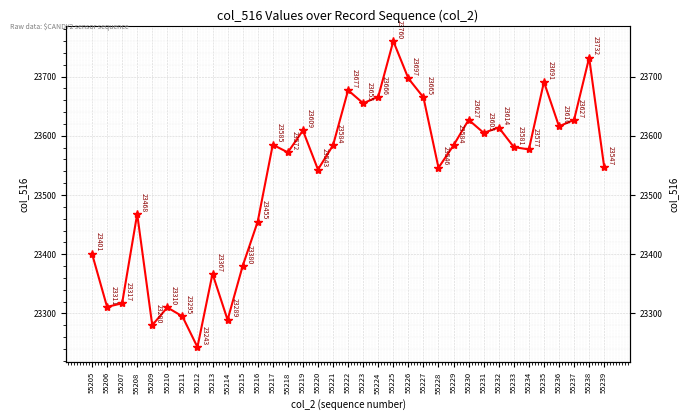

Rank the categories by value from lowest to highest.

55212, 55209, 55214, 55211, 55210, 55206, 55207, 55213, 55215, 55205, 55216, 55208, 55220, 55228, 55239, 55218, 55234, 55233, 55221, 55229, 55217, 55231, 55219, 55232, 55236, 55230, 55237, 55223, 55227, 55224, 55222, 55235, 55226, 55238, 55225